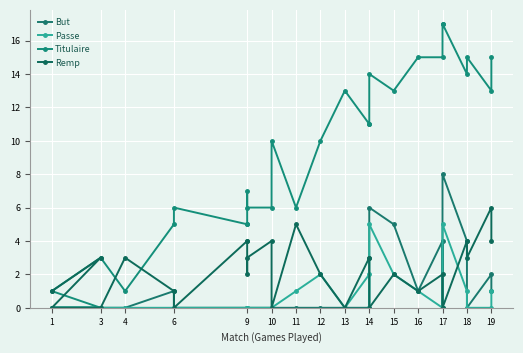

How many series are shown in this chart?

4